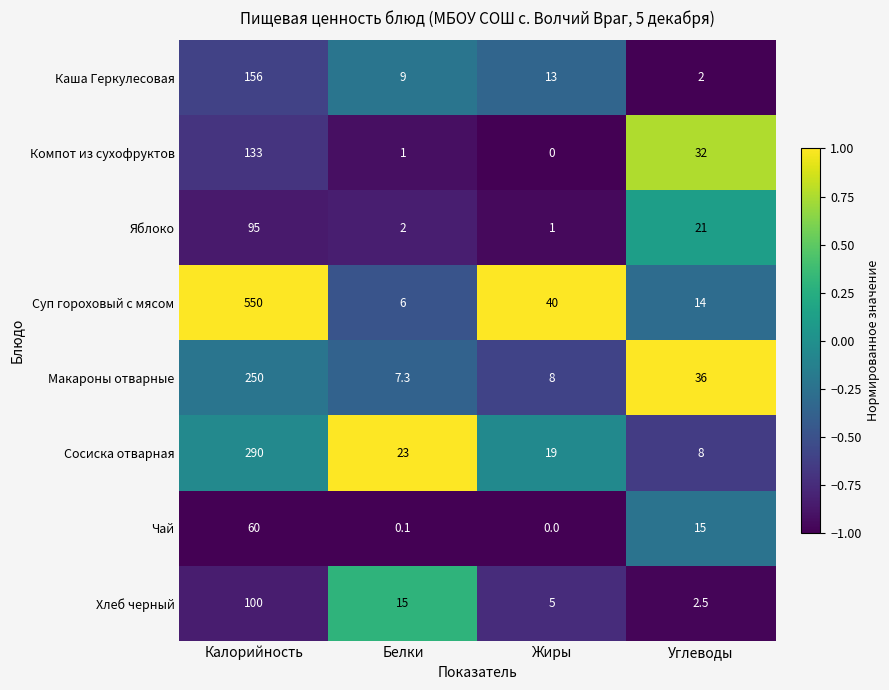

At how many categories does at least one series exceed 0?

4